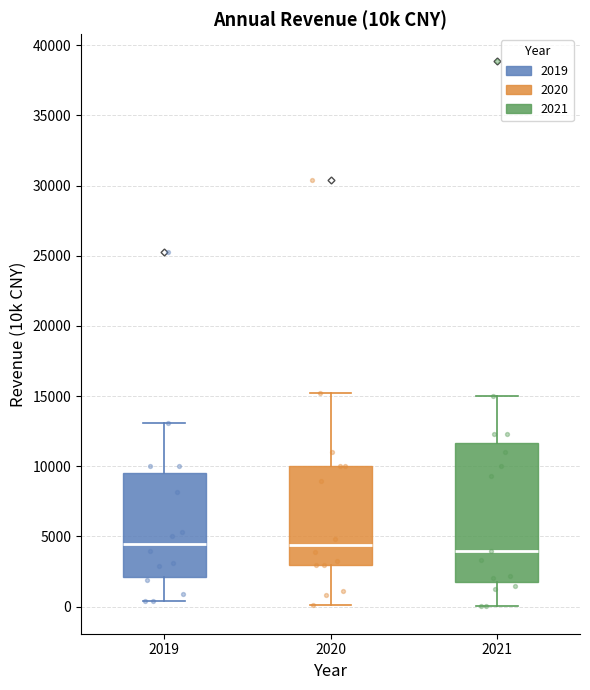

Reading left to right, read every box against the y-axis: the position of its median line, the range the box covers, and the ends of its whiskers. The values are not printed on the chart, so give them approximately, as read against the axis.

2019: median 4500, box 2000 to 9500, whiskers 500 to 13000
2020: median 4500, box 3000 to 10000, whiskers 0 to 15000
2021: median 4000, box 2000 to 11500, whiskers 0 to 15000